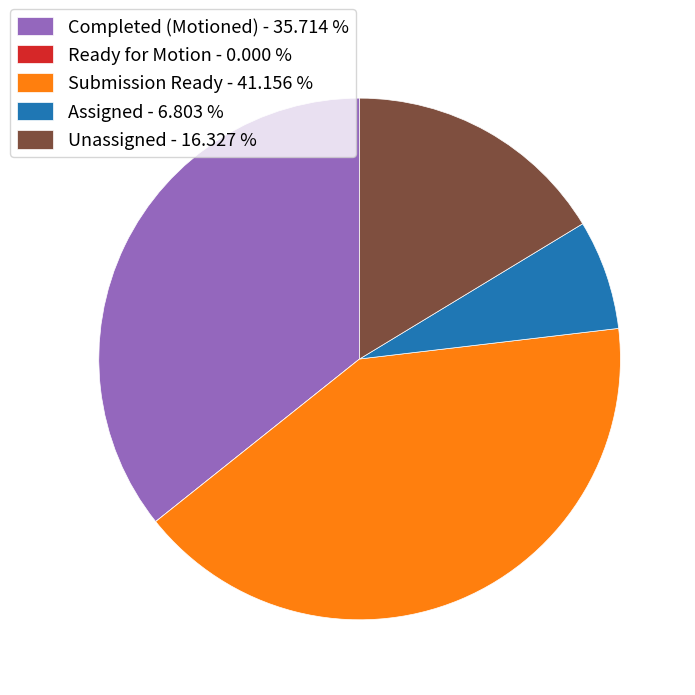

What is the ratio of the value at Completed (Motioned) - 35.714 % to the value at Unassigned - 16.327 %?

2.2